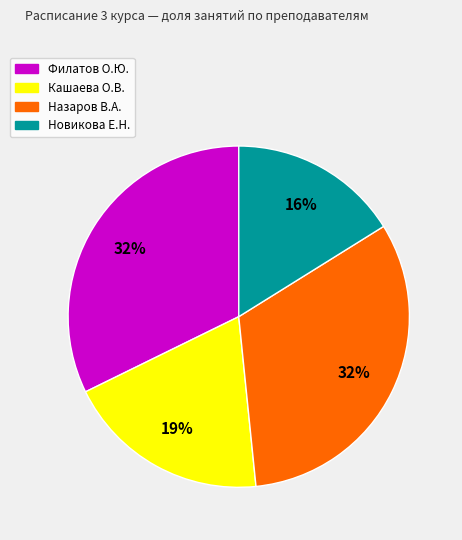

To the nearest percent, what portion does Новикова Е.Н. represent?

16%